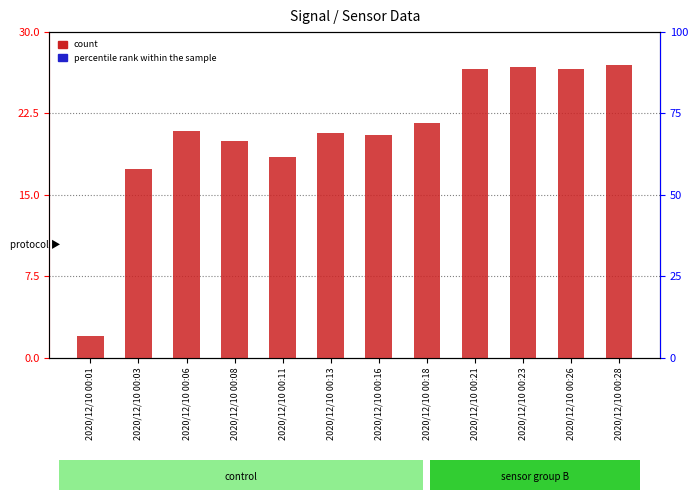

How many series are shown in this chart?

1